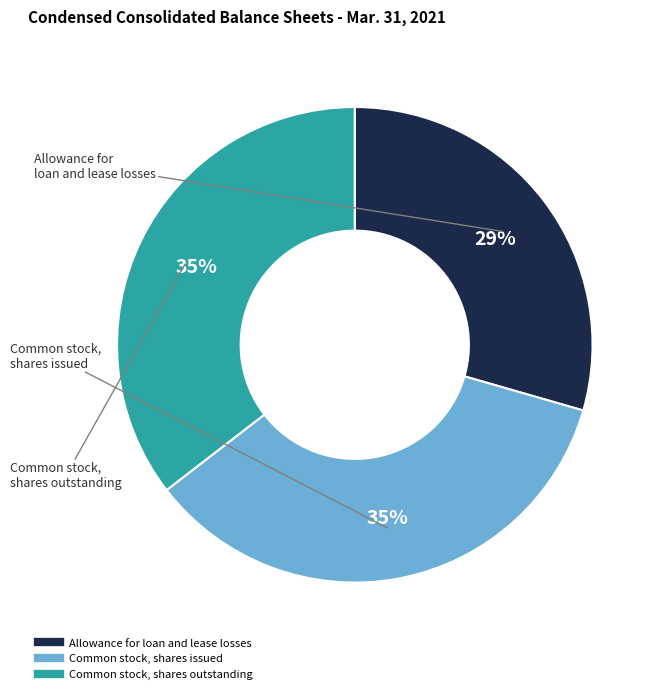

Is Common stock, shares issued the majority of the pie?

No